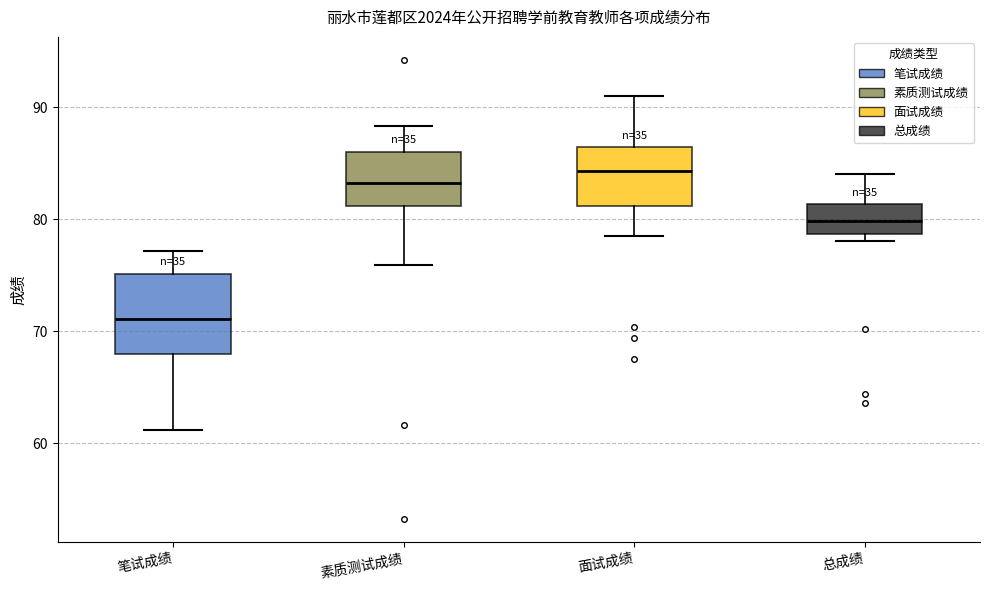

Where is the upper edge of the box for 面试成绩 on the y-axis? The values are not printed on the chart, so give them approximately, as read against the axis.

86